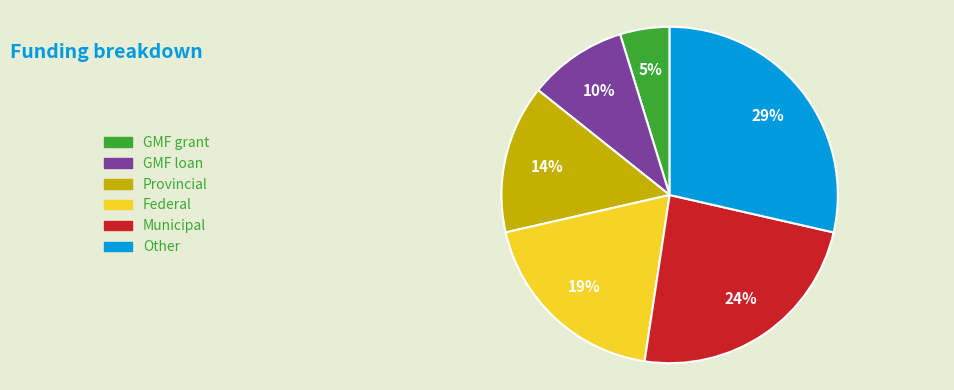

Is there any slice that represents more than half of the pie?

No